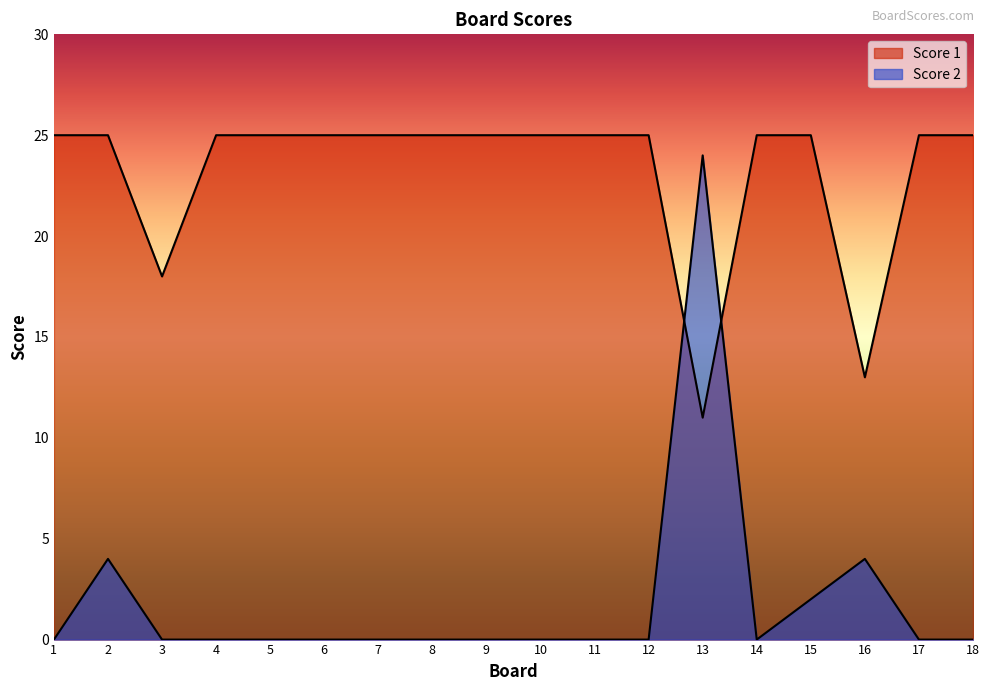

Reading left to right, transcribe all the data shown in this chart.

Score 1: 25	25	18	25	25	25	25	25	25	25	25	25	11	25	25	13	25	25
Score 2: 0	4	0	0	0	0	0	0	0	0	0	0	24	0	2	4	0	0